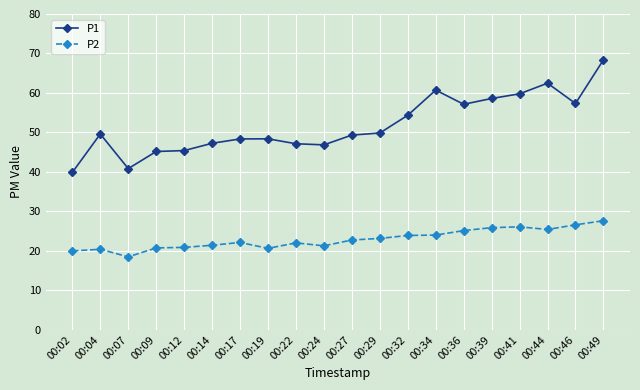

Count the number of categories in the chart.

20